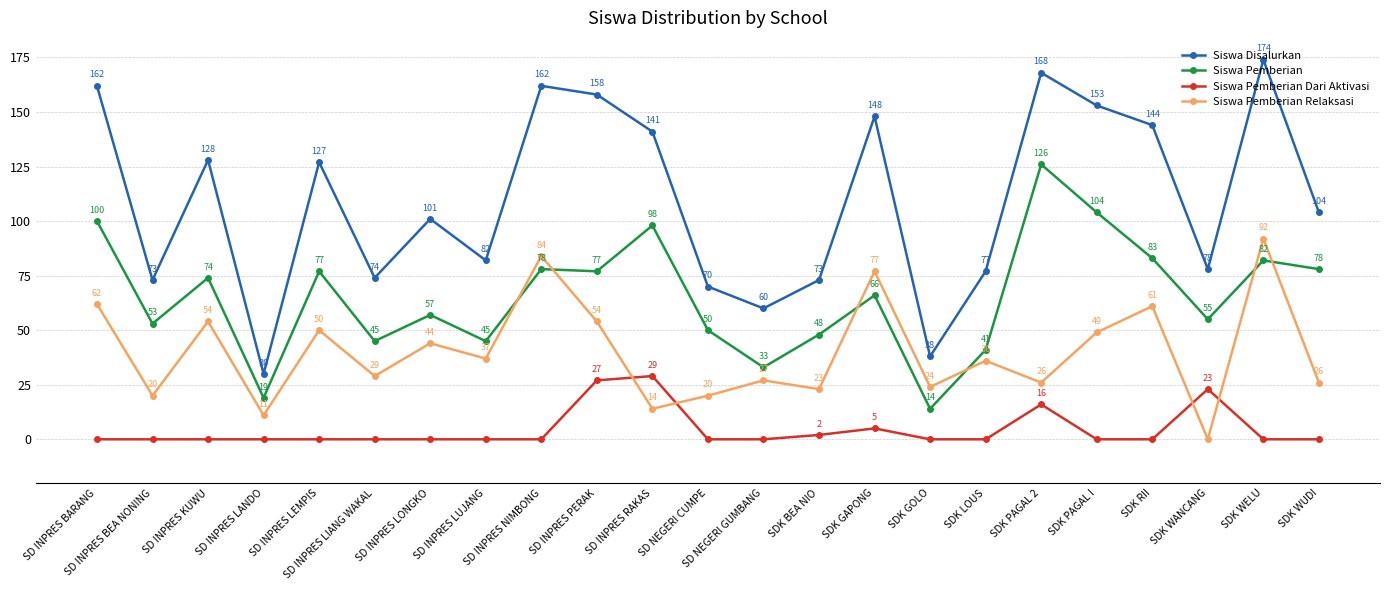

True or false: Siswa Pemberian Dari Aktivasi and Siswa Pemberian intersect in this chart.

False